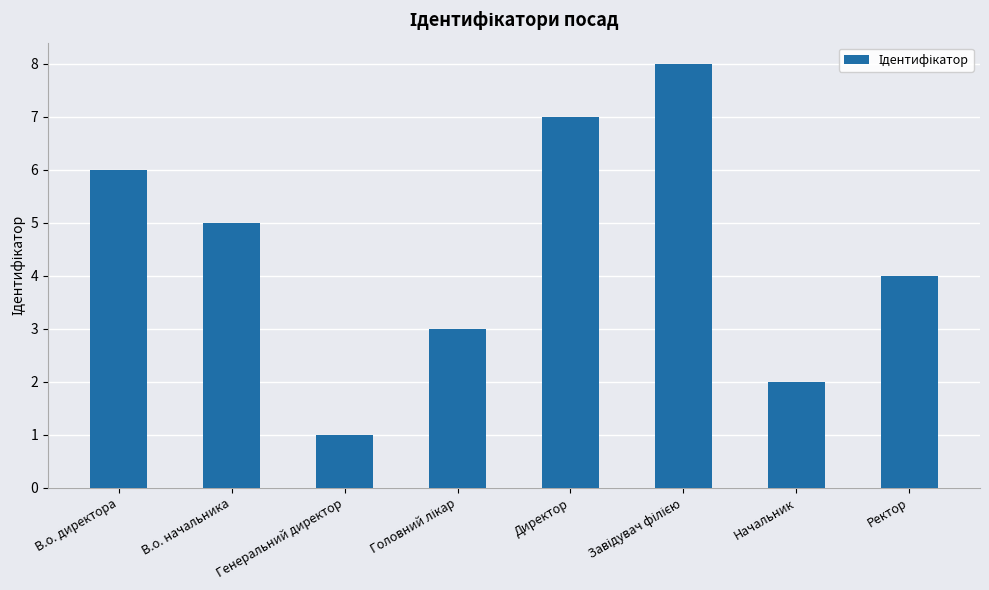

What is the label of the 4th bar from the right?

Директор